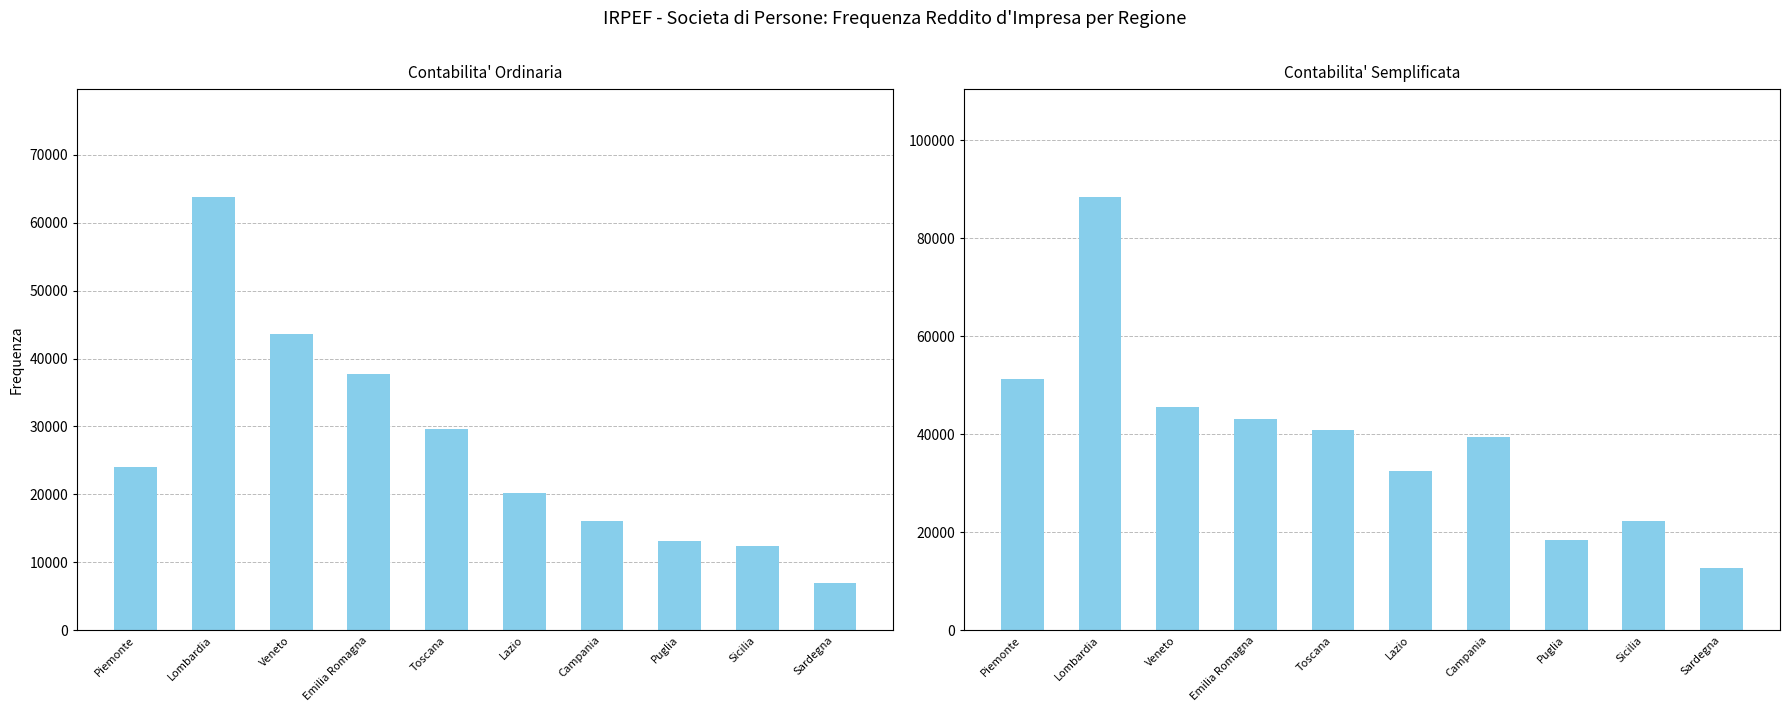

Reading left to right, what are all the values shown in this chart?

Freq. Cont. Ordinaria: Piemonte=24023	Lombardia=63729	Veneto=43617	Emilia Romagna=37684	Toscana=29690	Lazio=20227	Campania=16126	Puglia=13179	Sicilia=12376	Sardegna=6927
Freq. Cont. Semplificata: Piemonte=51354	Lombardia=88351	Veneto=45505	Emilia Romagna=43038	Toscana=40860	Lazio=32568	Campania=39414	Puglia=18499	Sicilia=22261	Sardegna=12800